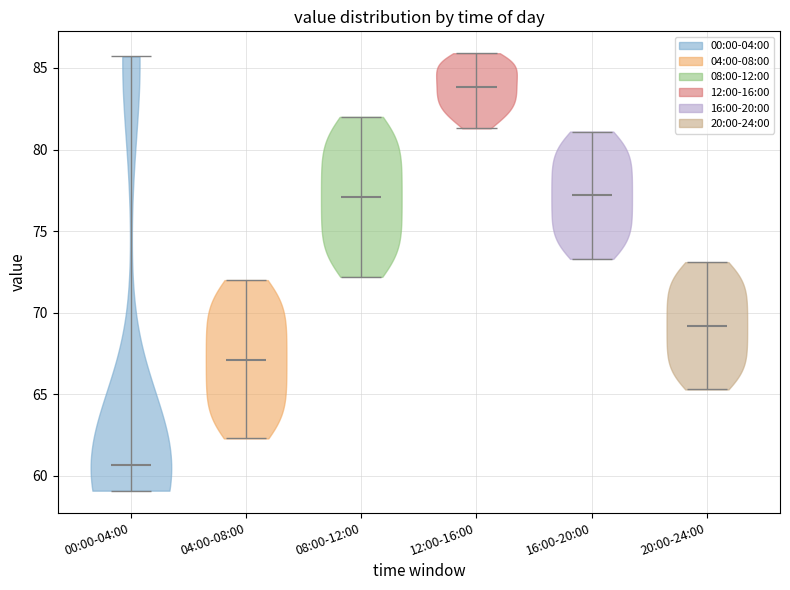

Reading left to right, read every violin against the y-axis: where its median line is, and the lowest and highest points it reaches. The values are not printed on the chart, so give them approximately, as read against the axis.

00:00-04:00: median line 60.5, lowest point 59.0, highest point 85.5
04:00-08:00: median line 67.0, lowest point 62.5, highest point 72.0
08:00-12:00: median line 77.0, lowest point 72.0, highest point 82.0
12:00-16:00: median line 84.0, lowest point 81.5, highest point 86.0
16:00-20:00: median line 77.0, lowest point 73.5, highest point 81.0
20:00-24:00: median line 69.0, lowest point 65.5, highest point 73.0